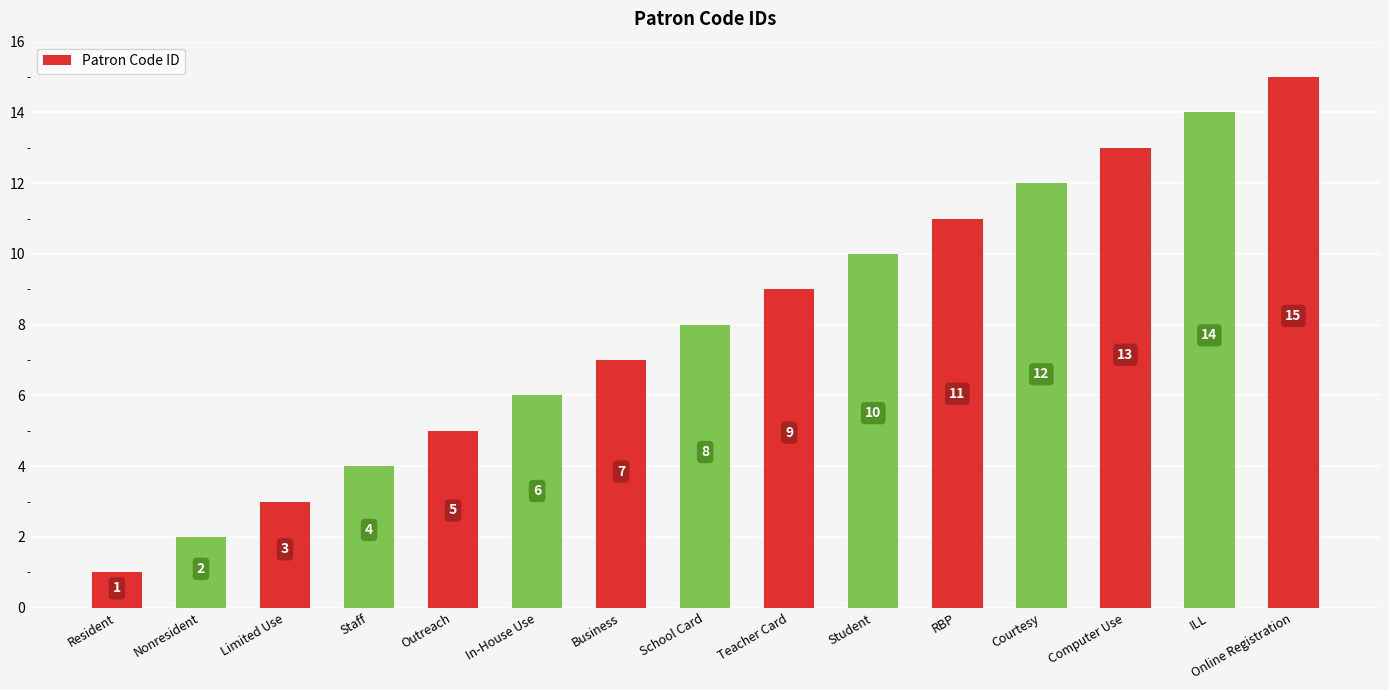

What is the sum of the values at Resident and In-House Use?

7